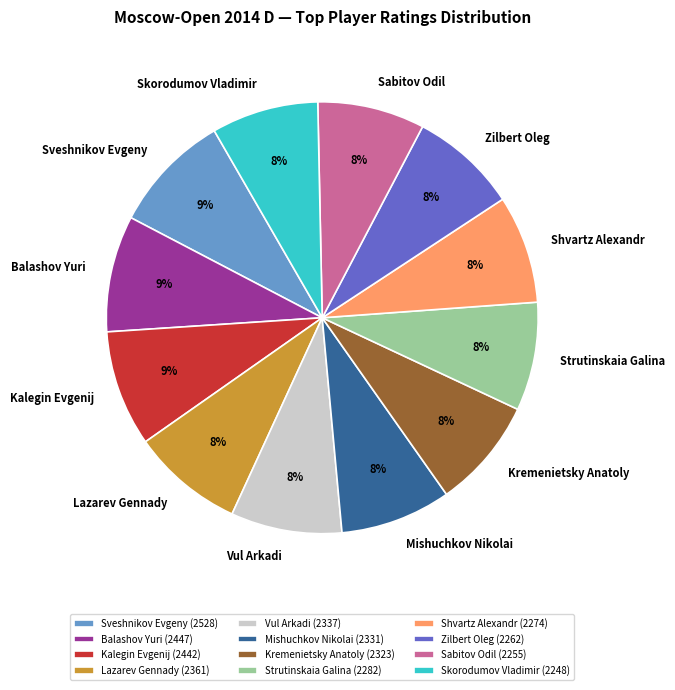

Is there any slice that represents more than half of the pie?

No